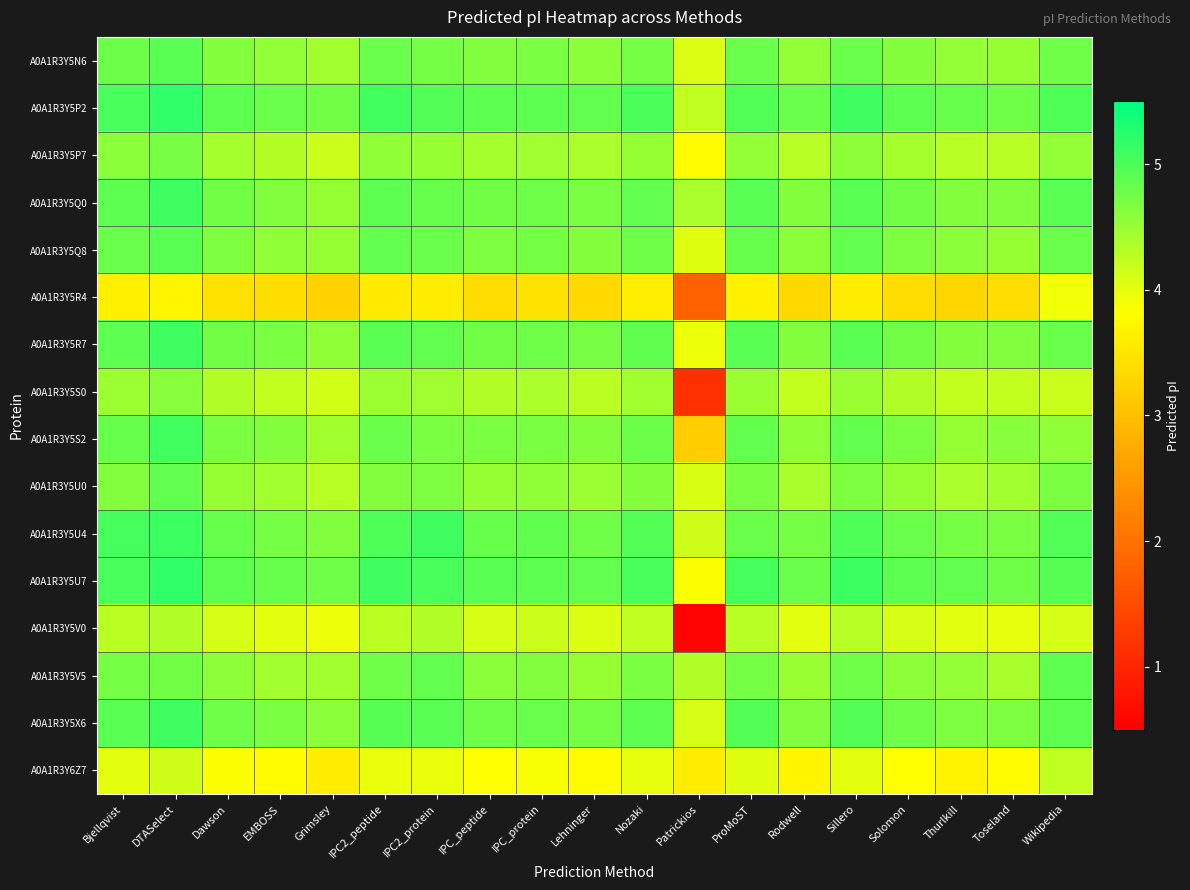

Count the number of data series in this chart.

16